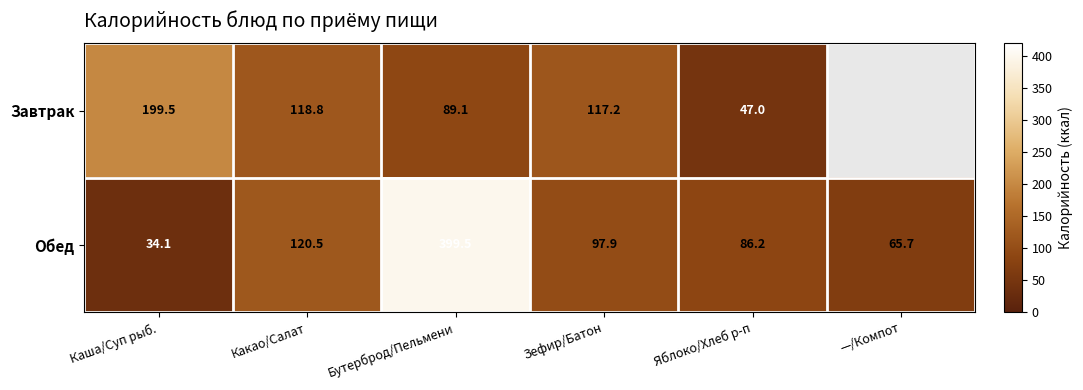

At which category is the sum across all series the highest?

Бутерброд/Пельмени